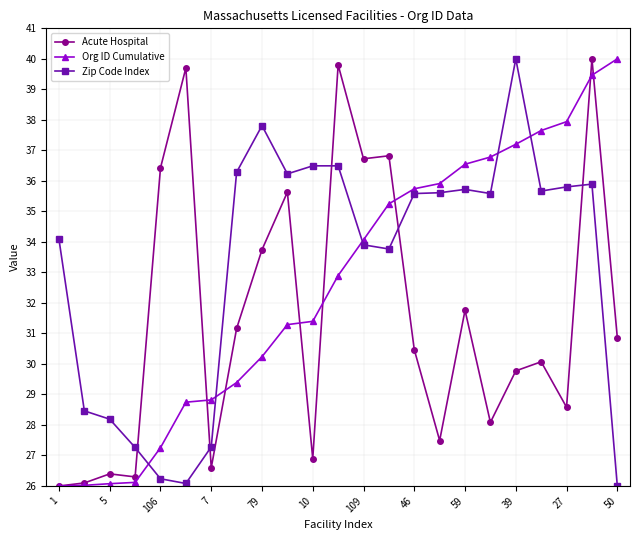

What are all the series names shown in the legend?

Acute Hospital, Org ID Cumulative, Zip Code Index